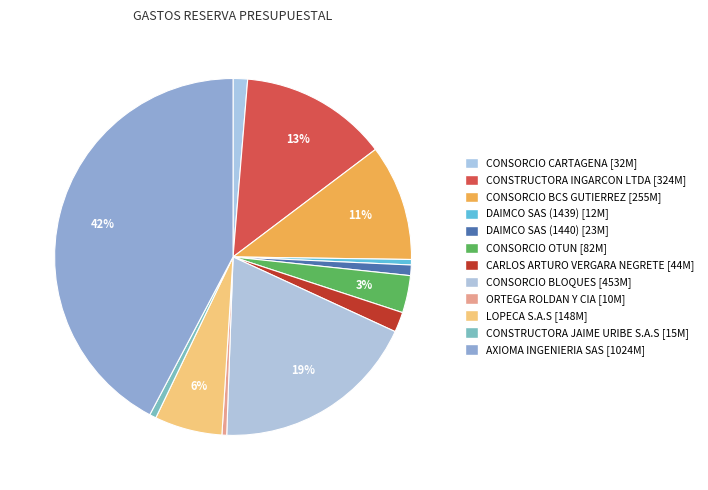

Count the number of slices in the pie.

12